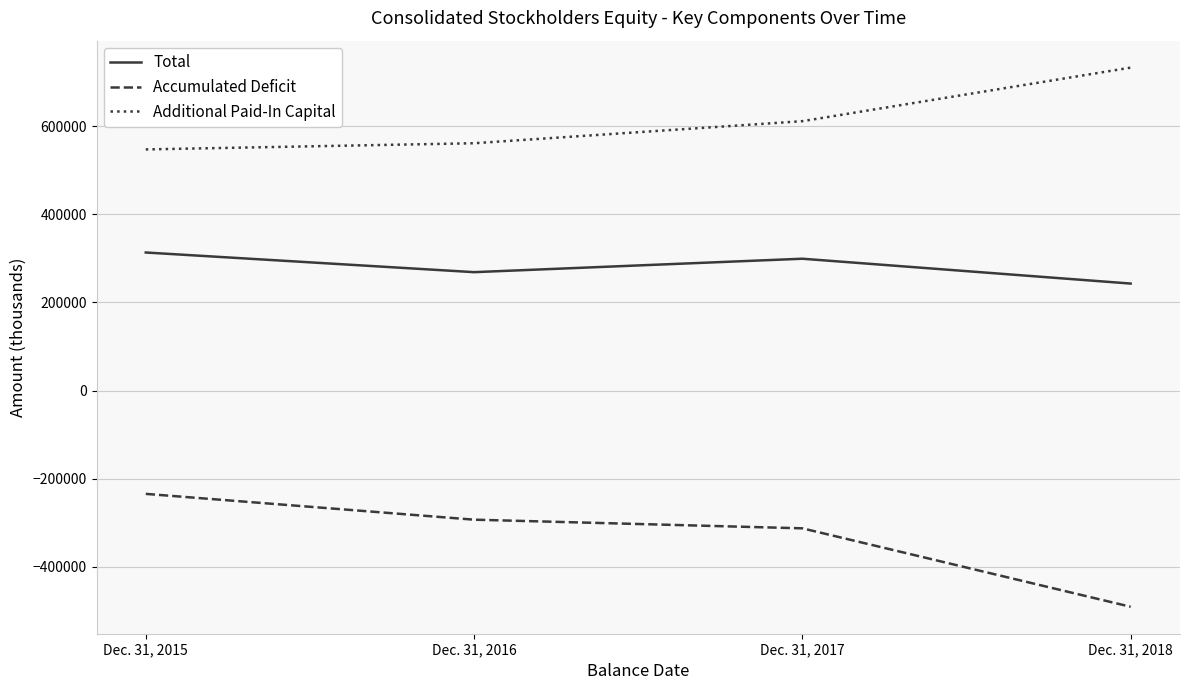

How many interior local peaks does the Total series have?

1